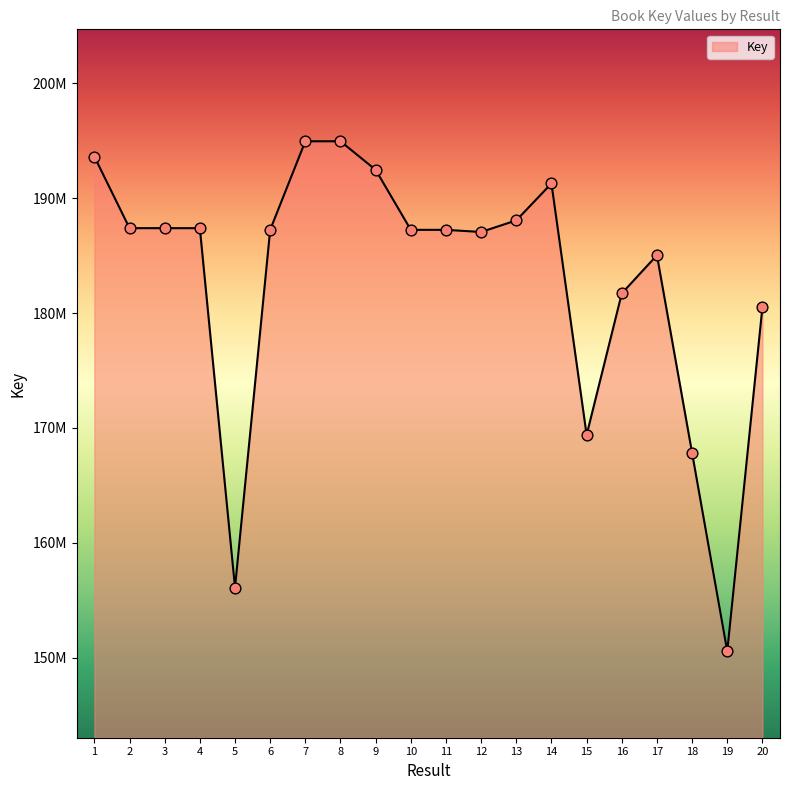

Does the chart have visible grid lines?

No